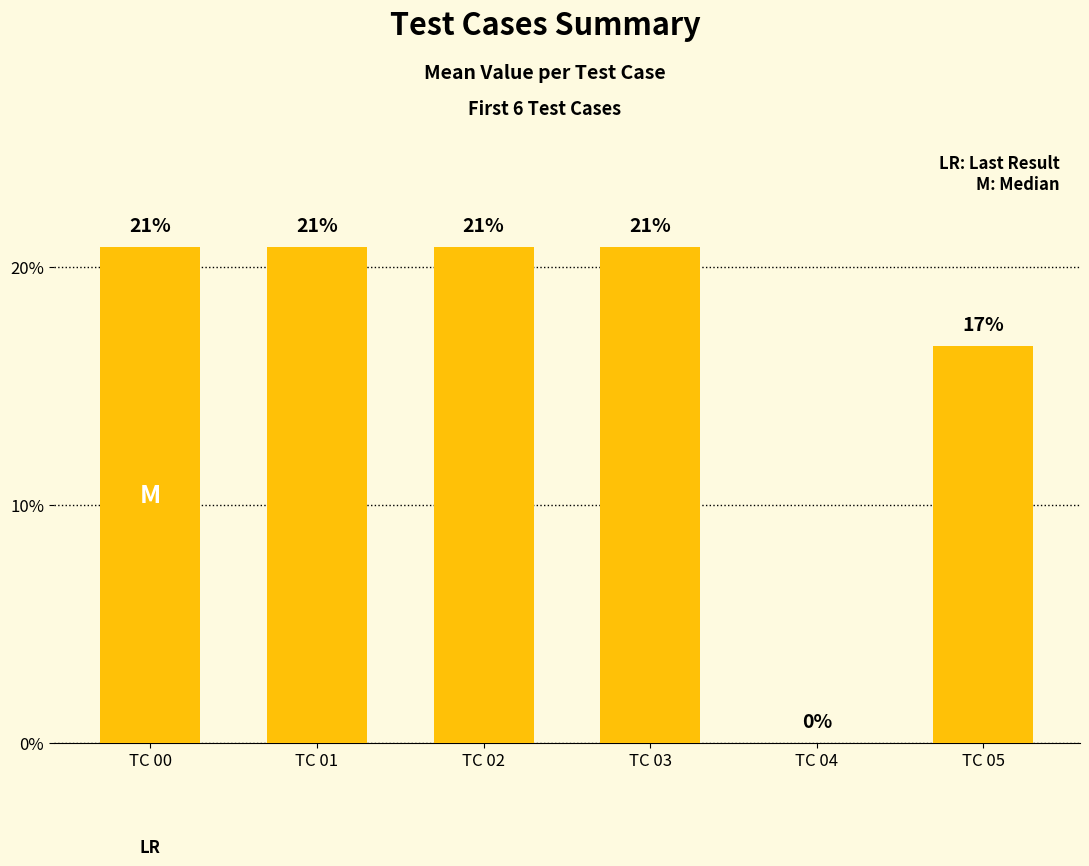

What is the change in value from TC 02 to TC 05?

-4.2